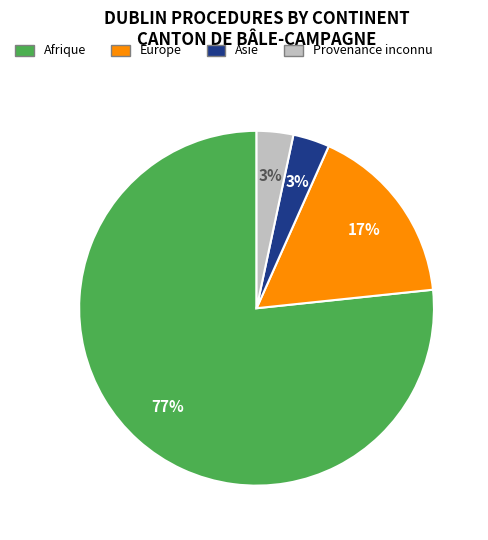

Do Afrique and Europe together represent more than half of the pie?

Yes